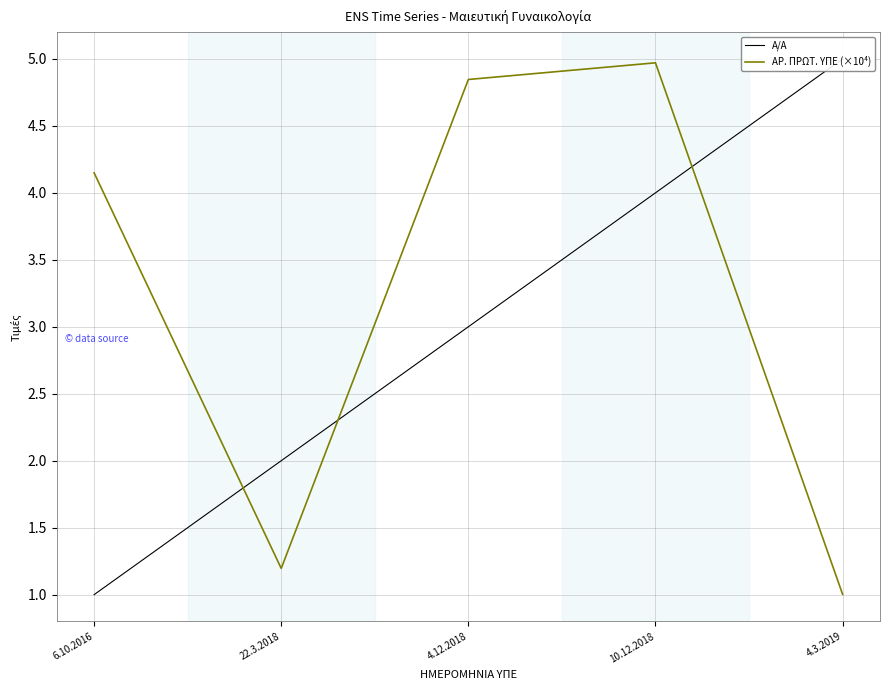

What is the spread (max minus min) of values at 10.12.2018?

1.0